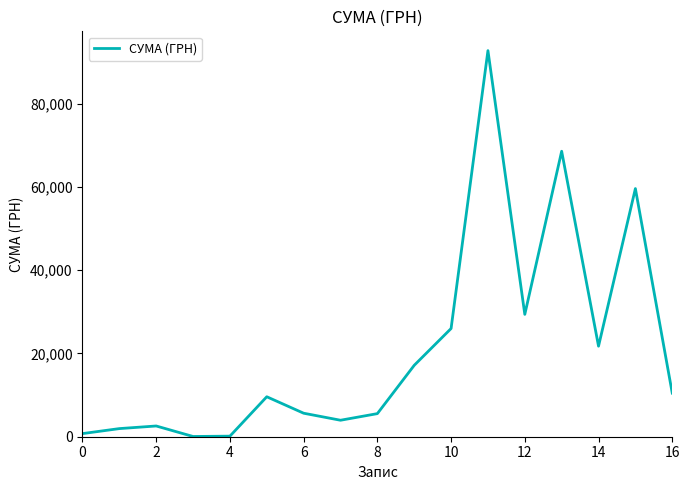

What is the maximum value shown in the chart?

92778.0